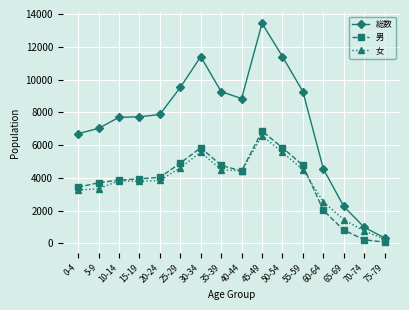

Count the number of categories in the chart.

16